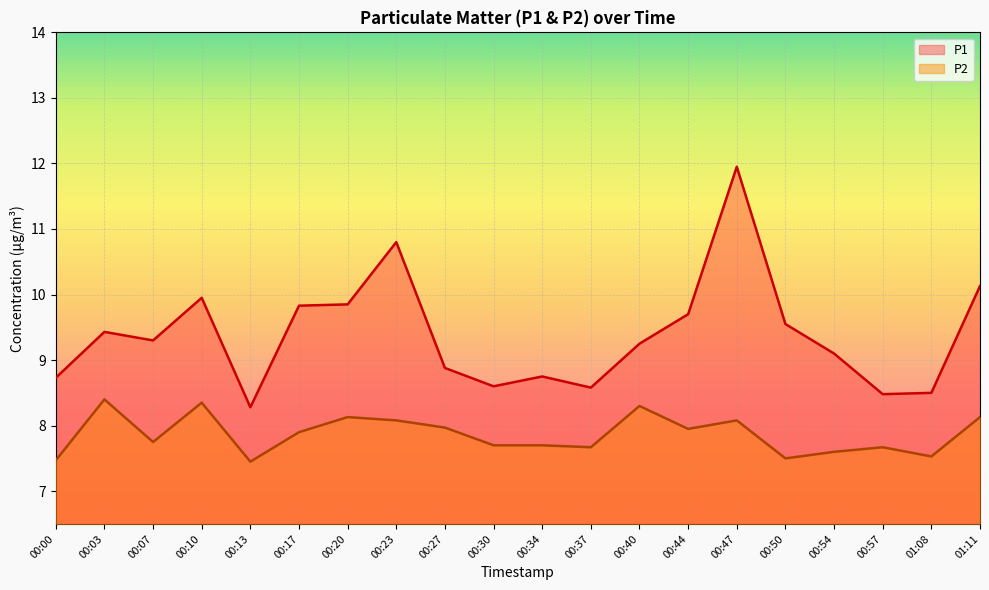

Rank the series at 00:00 from highest to lowest value.

P1, P2